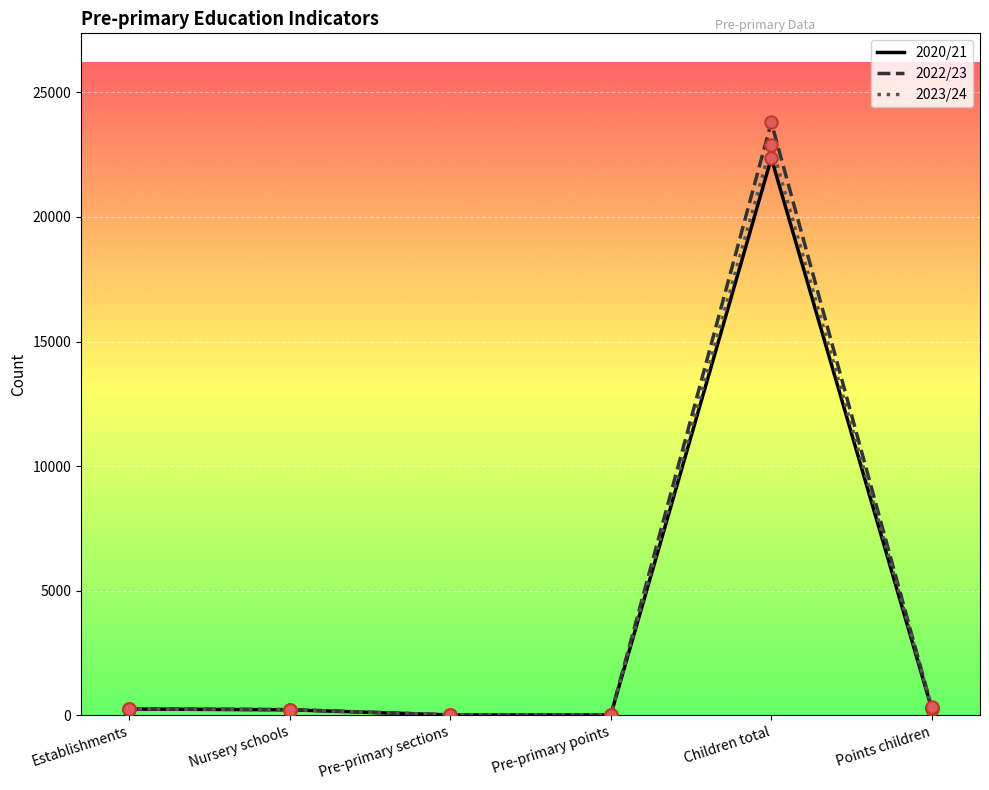

Is the value of 2022/23 at Children total greater than the value of 2020/21 at Children total?

Yes